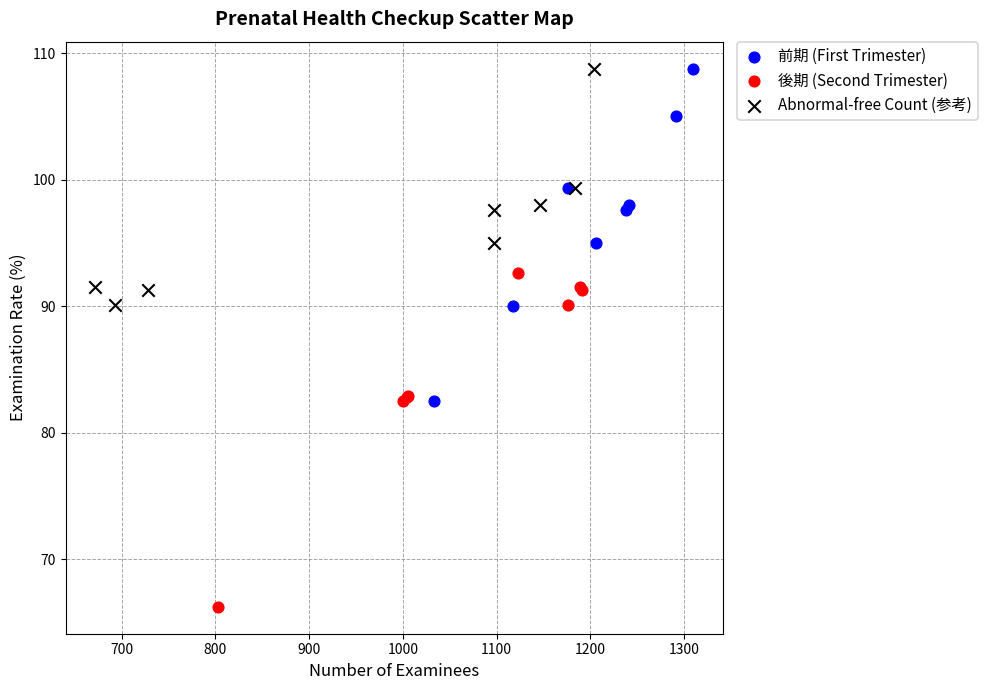

What are all the series names shown in the legend?

前期 (First Trimester), 後期 (Second Trimester), Abnormal-free Count (参考)